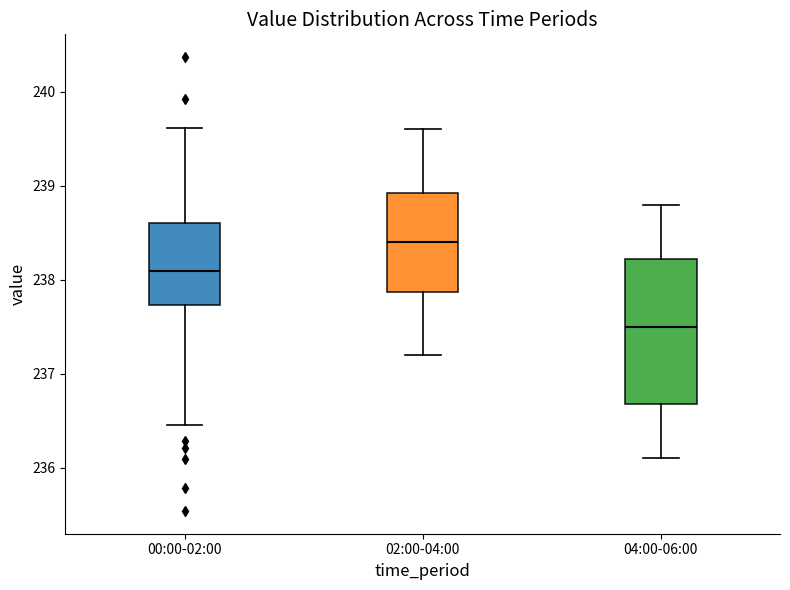

Which box is the tallest, from its lower edge to its upper edge?

04:00-06:00